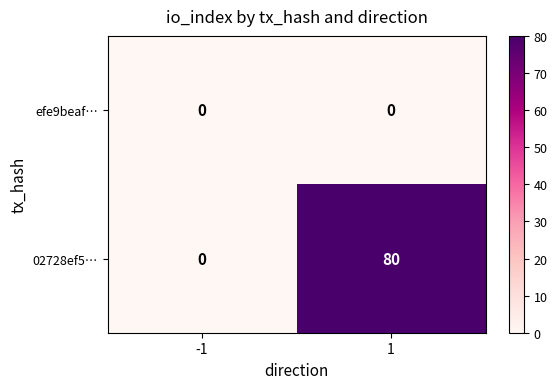

List the labels in order of 02728ef5… value, smallest first.

-1, 1